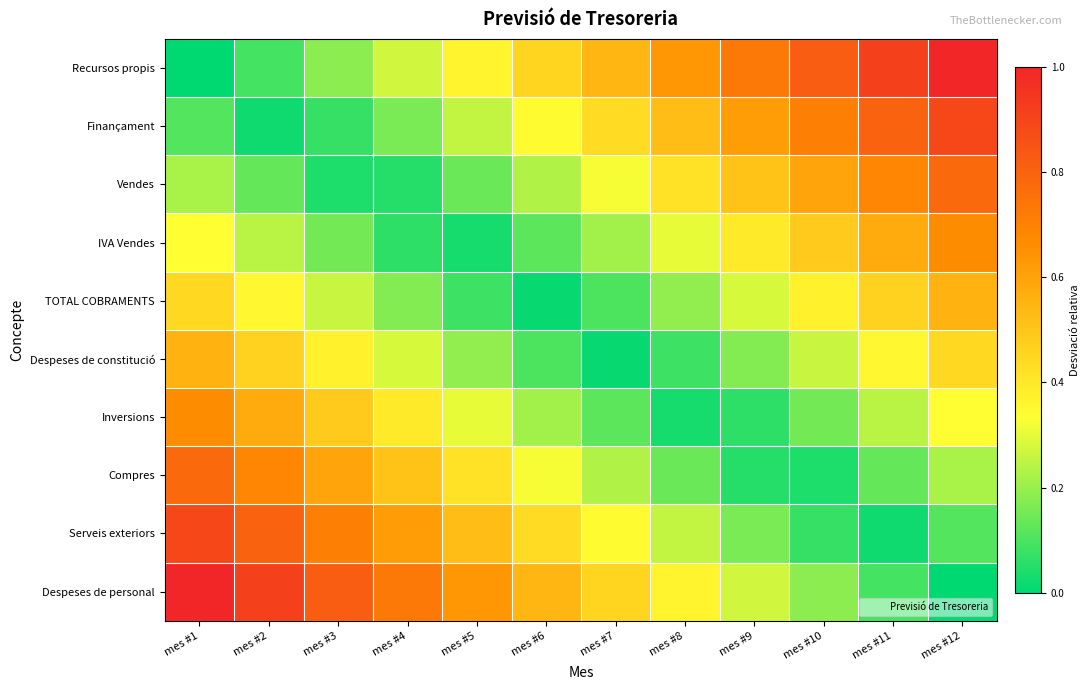

Reading right to left, transcribe all the data shown in this chart.

Recursos propis: mes #12=1.0	mes #11=0.9	mes #10=0.8	mes #9=0.7	mes #8=0.6	mes #7=0.5	mes #6=0.5	mes #5=0.4	mes #4=0.3	mes #3=0.2	mes #2=0.1	mes #1=0.0
Finançament: mes #12=0.9	mes #11=0.8	mes #10=0.7	mes #9=0.6	mes #8=0.5	mes #7=0.4	mes #6=0.3	mes #5=0.3	mes #4=0.2	mes #3=0.1	mes #2=0.0	mes #1=0.1
Vendes: mes #12=0.8	mes #11=0.7	mes #10=0.6	mes #9=0.5	mes #8=0.4	mes #7=0.3	mes #6=0.2	mes #5=0.1	mes #4=0.1	mes #3=0.0	mes #2=0.1	mes #1=0.2
IVA Vendes: mes #12=0.7	mes #11=0.6	mes #10=0.5	mes #9=0.4	mes #8=0.3	mes #7=0.2	mes #6=0.1	mes #5=0.0	mes #4=0.1	mes #3=0.2	mes #2=0.2	mes #1=0.3
TOTAL COBRAMENTS: mes #12=0.6	mes #11=0.5	mes #10=0.4	mes #9=0.3	mes #8=0.2	mes #7=0.1	mes #6=0.0	mes #5=0.1	mes #4=0.2	mes #3=0.3	mes #2=0.4	mes #1=0.4
Despeses de constitució: mes #12=0.4	mes #11=0.4	mes #10=0.3	mes #9=0.2	mes #8=0.1	mes #7=0.0	mes #6=0.1	mes #5=0.2	mes #4=0.3	mes #3=0.4	mes #2=0.5	mes #1=0.6
Inversions: mes #12=0.3	mes #11=0.2	mes #10=0.2	mes #9=0.1	mes #8=0.0	mes #7=0.1	mes #6=0.2	mes #5=0.3	mes #4=0.4	mes #3=0.5	mes #2=0.6	mes #1=0.7
Compres: mes #12=0.2	mes #11=0.1	mes #10=0.0	mes #9=0.1	mes #8=0.1	mes #7=0.2	mes #6=0.3	mes #5=0.4	mes #4=0.5	mes #3=0.6	mes #2=0.7	mes #1=0.8
Serveis exteriors: mes #12=0.1	mes #11=0.0	mes #10=0.1	mes #9=0.2	mes #8=0.3	mes #7=0.3	mes #6=0.4	mes #5=0.5	mes #4=0.6	mes #3=0.7	mes #2=0.8	mes #1=0.9
Despeses de personal: mes #12=0.0	mes #11=0.1	mes #10=0.2	mes #9=0.3	mes #8=0.4	mes #7=0.5	mes #6=0.5	mes #5=0.6	mes #4=0.7	mes #3=0.8	mes #2=0.9	mes #1=1.0